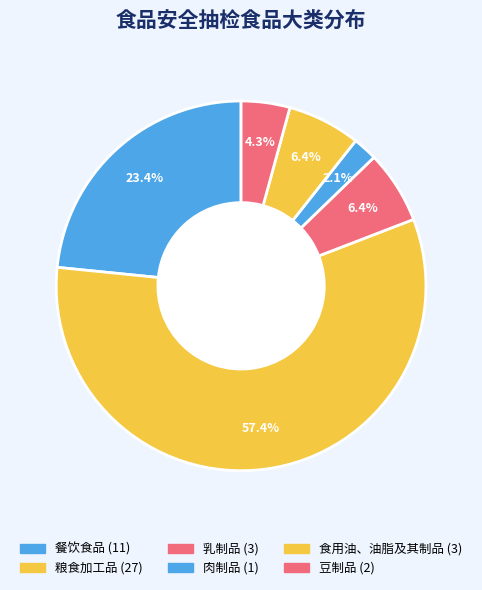

Which slice is the largest?

粮食加工品